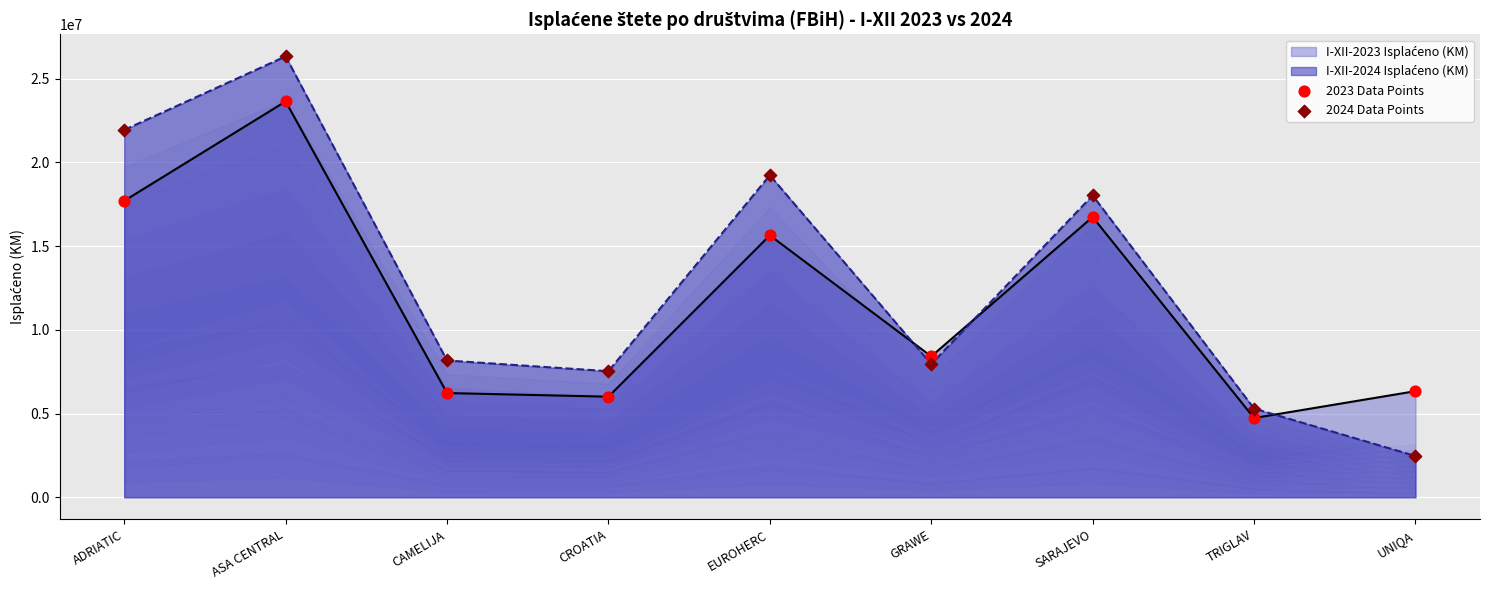

At which category is the sum across all series the highest?

ASA CENTRAL